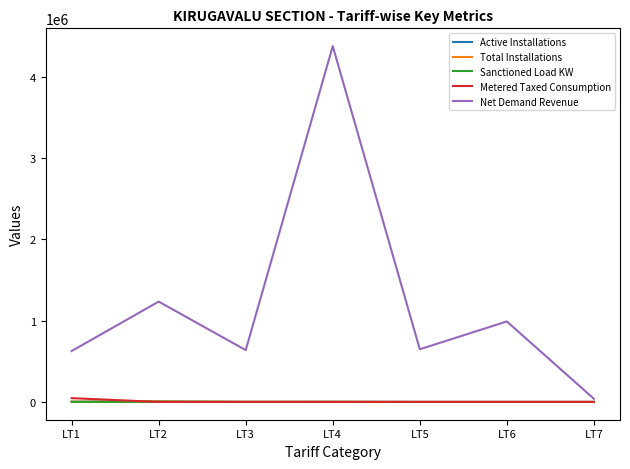

What is the average value of the Metered Taxed Consumption series?

6697.7